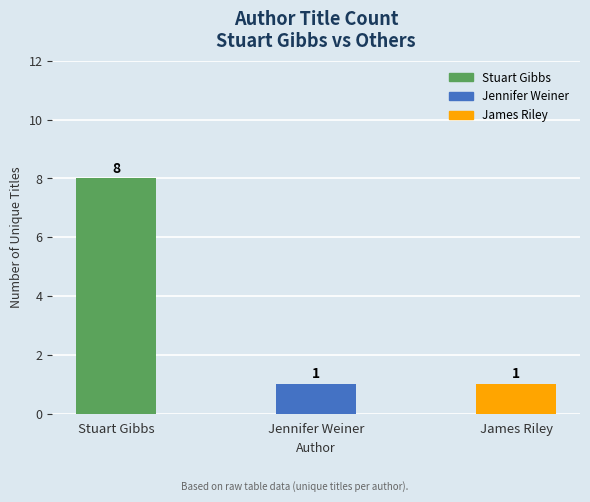

Is it true that the value at Stuart Gibbs is 11?

False